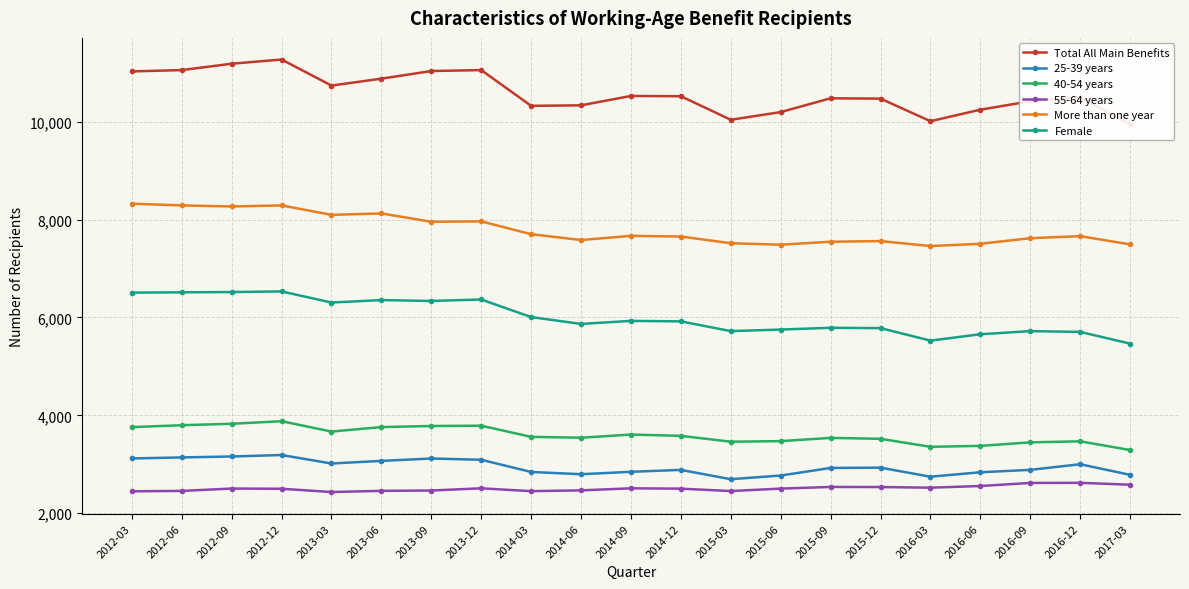

At which category is the sum across all series the highest?

2012-12